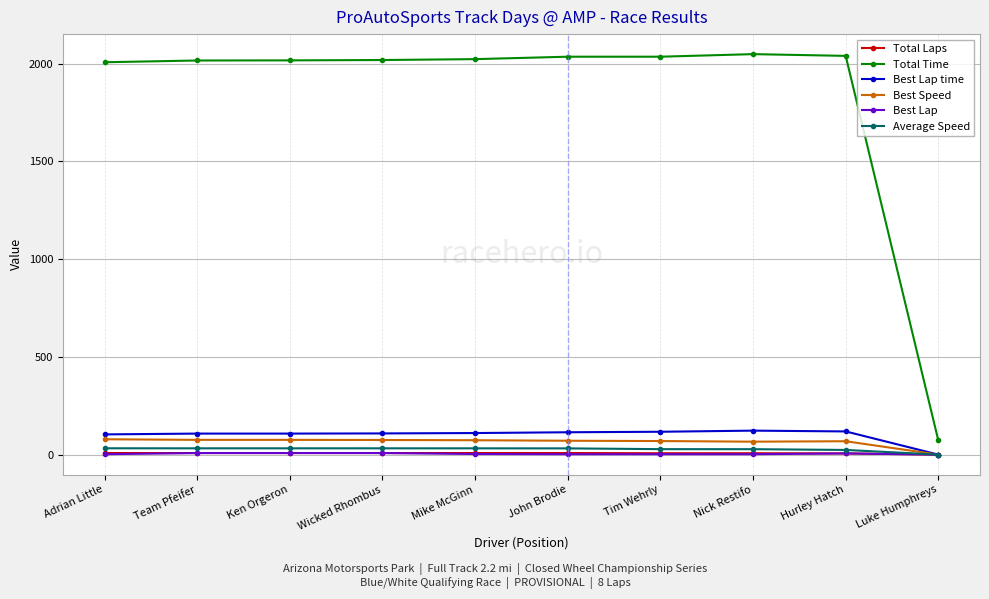

Which category has the lowest value in the Best Speed series?

Luke Humphreys